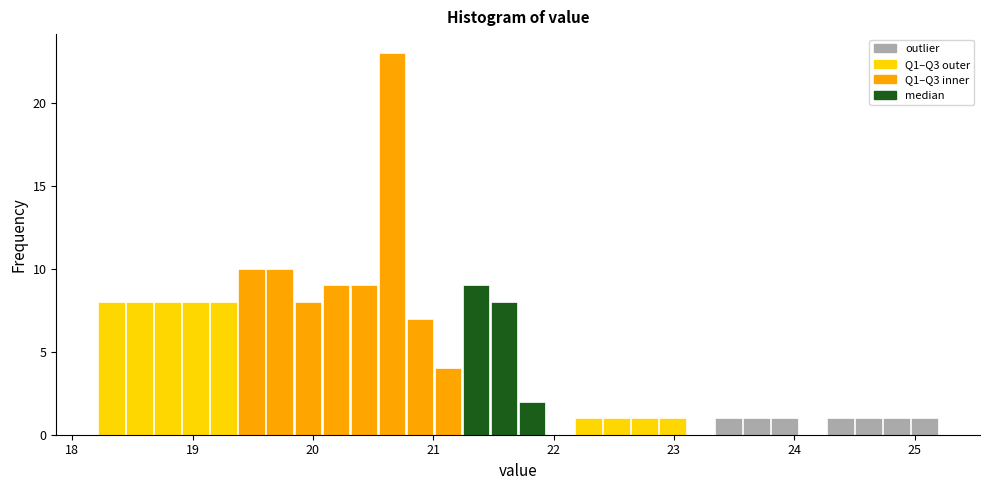

Around what value on the x-axis is the tallest bar? Give the approximate position of its centre, as read against the axis.

20.7